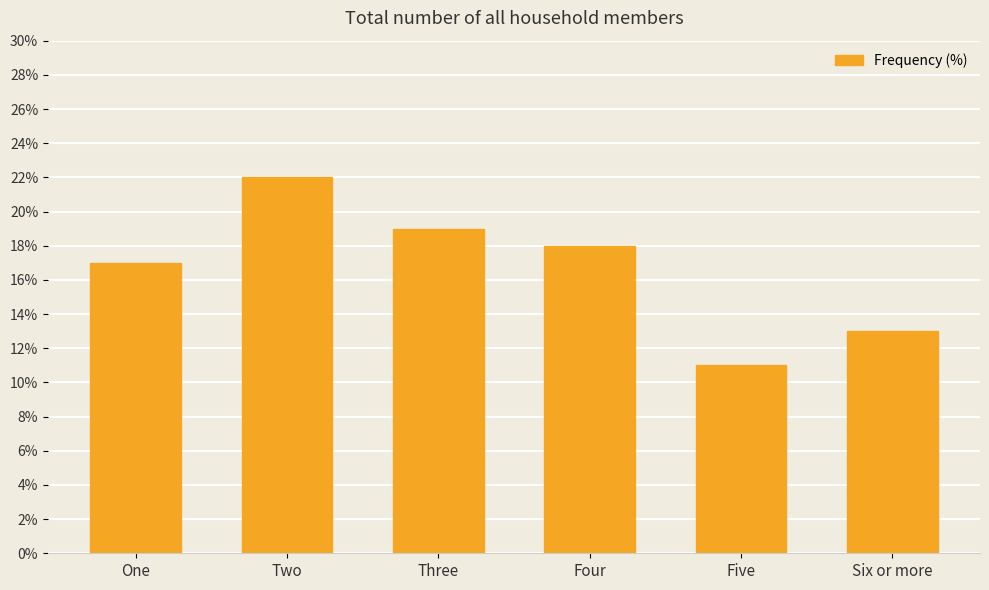

Where is the data nearest to the value 16?

One